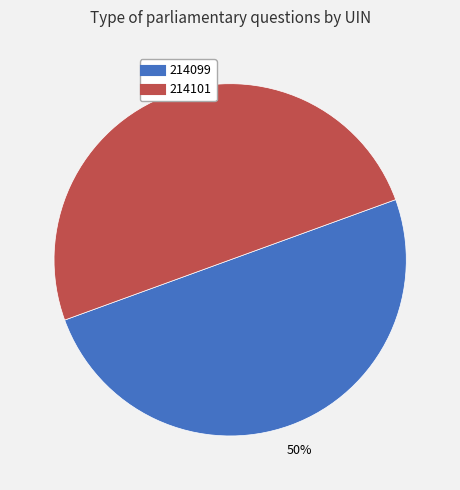

True or false: 214099 accounts for 63% of the total.

False